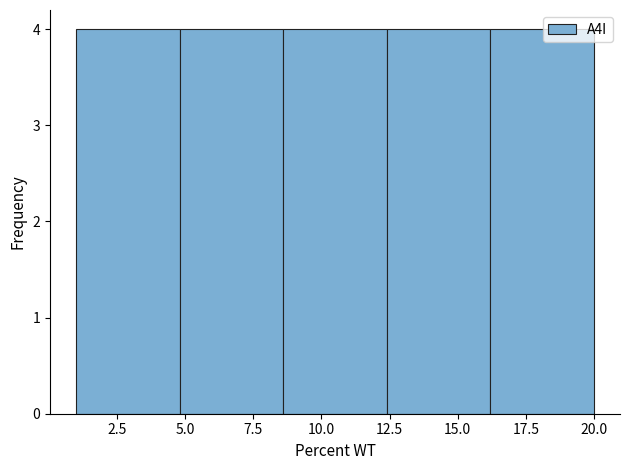

Reading left to right, transcribe this chart: for each bar, give the range it covers on the x-axis and its height. Neither the bar edges nor the heights are printed on the chart, so give them approximately, as read against the axes.

1.0 to 4.8: 4
4.8 to 8.6: 4
8.6 to 12.4: 4
12.4 to 16.2: 4
16.2 to 20.0: 4